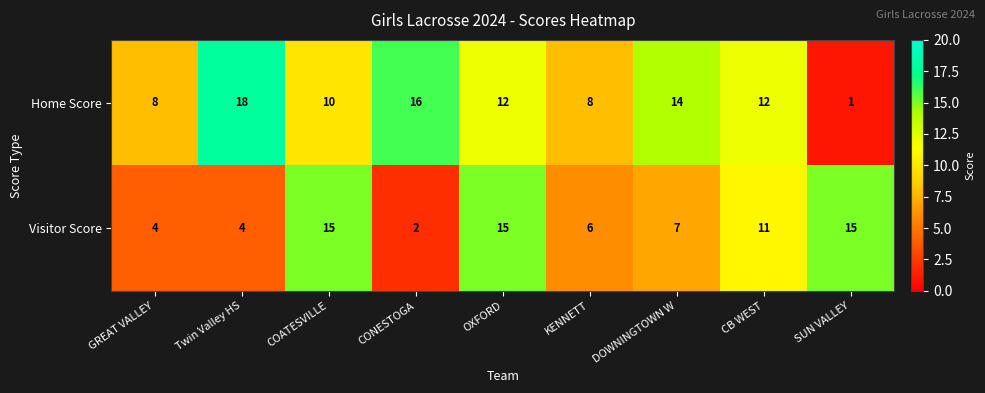

How many categories are shown in the chart?

9